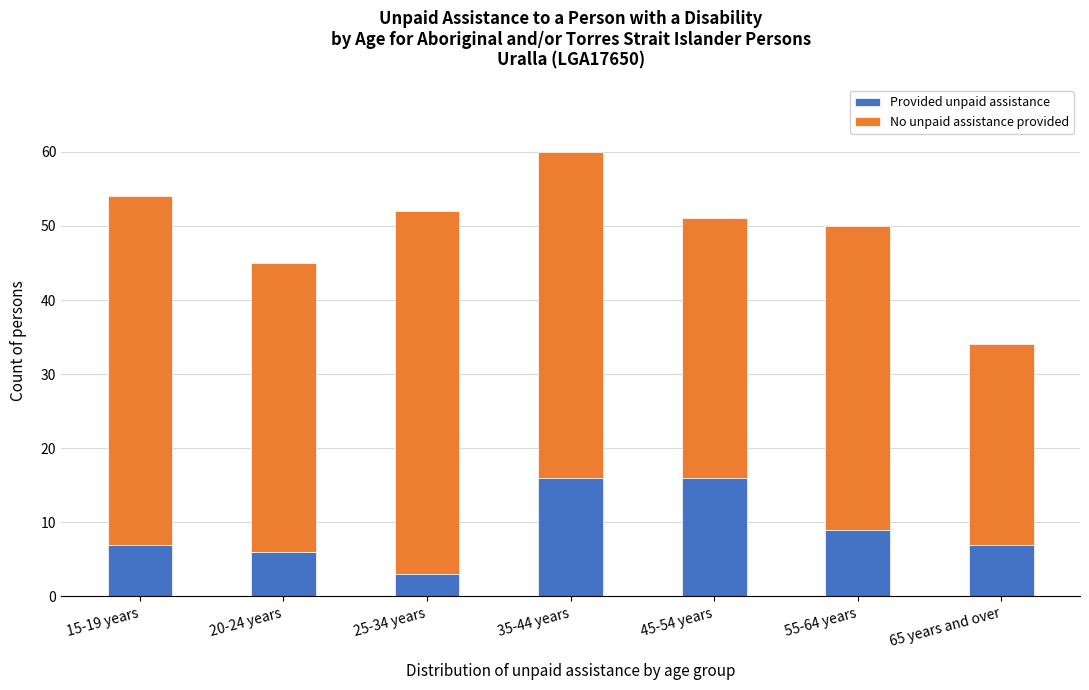

Reading left to right, transcribe the values for Provided unpaid assistance.

15-19 years=7	20-24 years=6	25-34 years=3	35-44 years=16	45-54 years=16	55-64 years=9	65 years and over=7